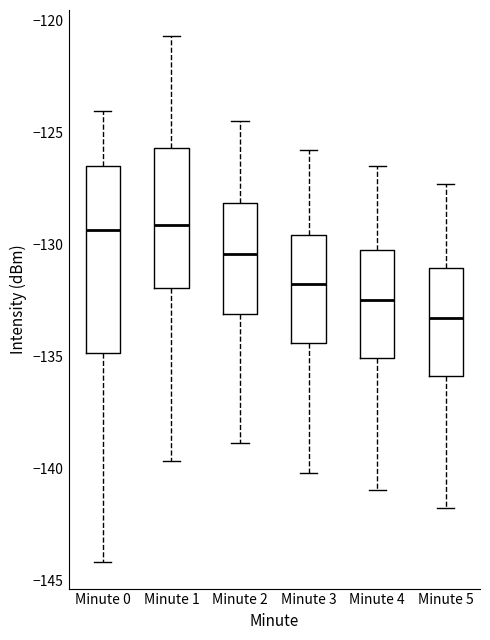

Where is the lower edge of the box for Minute 2 on the y-axis? The values are not printed on the chart, so give them approximately, as read against the axis.

-133.0